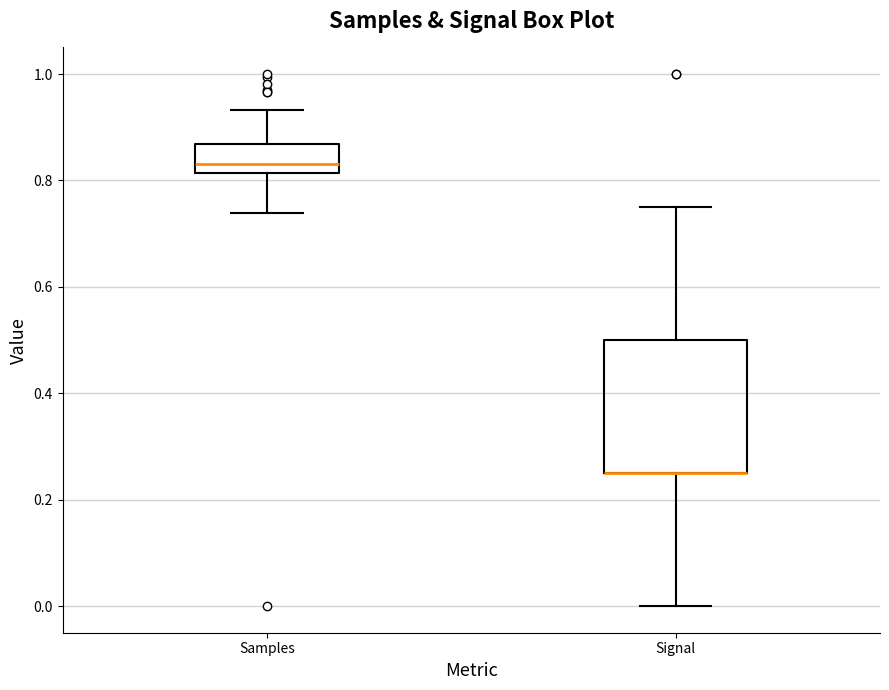

Reading left to right, read every box against the y-axis: the position of its median line, the range the box covers, and the ends of its whiskers. The values are not printed on the chart, so give them approximately, as read against the axis.

Samples: median 0.84, box 0.82 to 0.86, whiskers 0.74 to 0.94
Signal: median 0.26 (drawn on the box's lower edge), box 0.26 to 0.50, whiskers 0.00 to 0.76